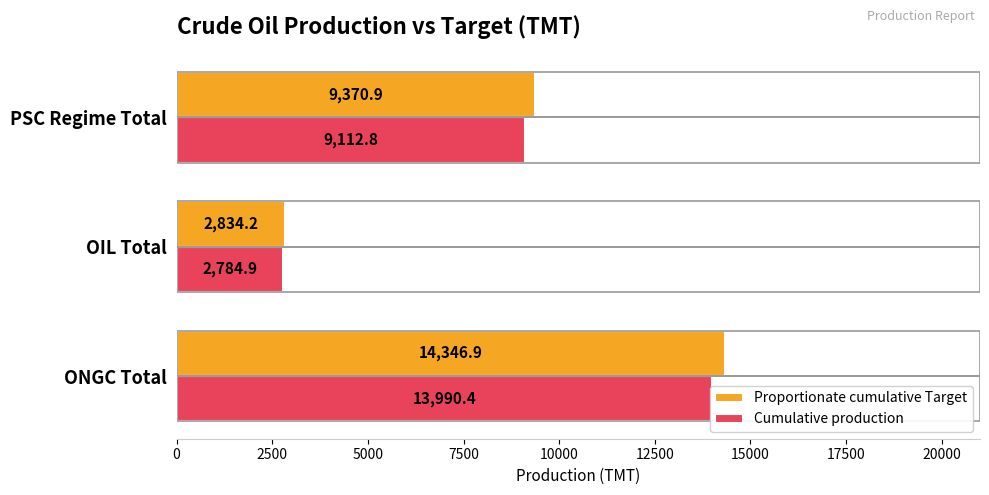

What is the average value of the Cumulative production series?

8629.4